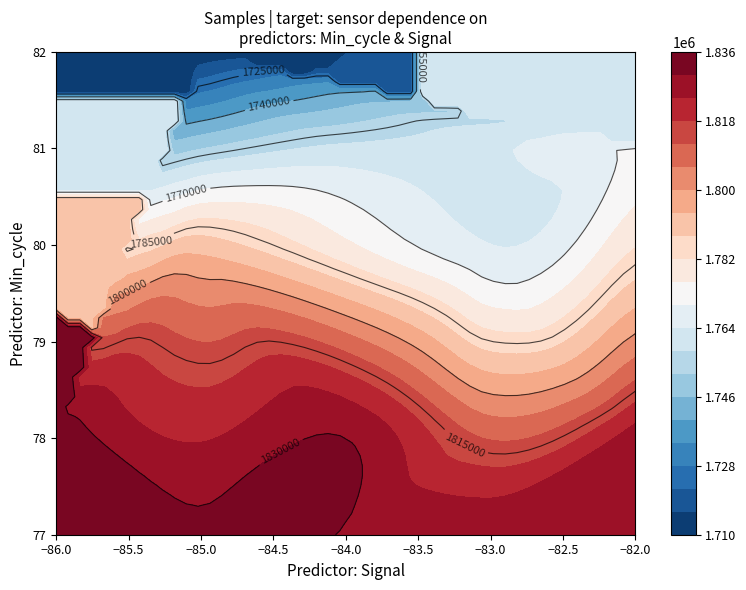

The value of Samples at 25 is 1829646. True or false?

True